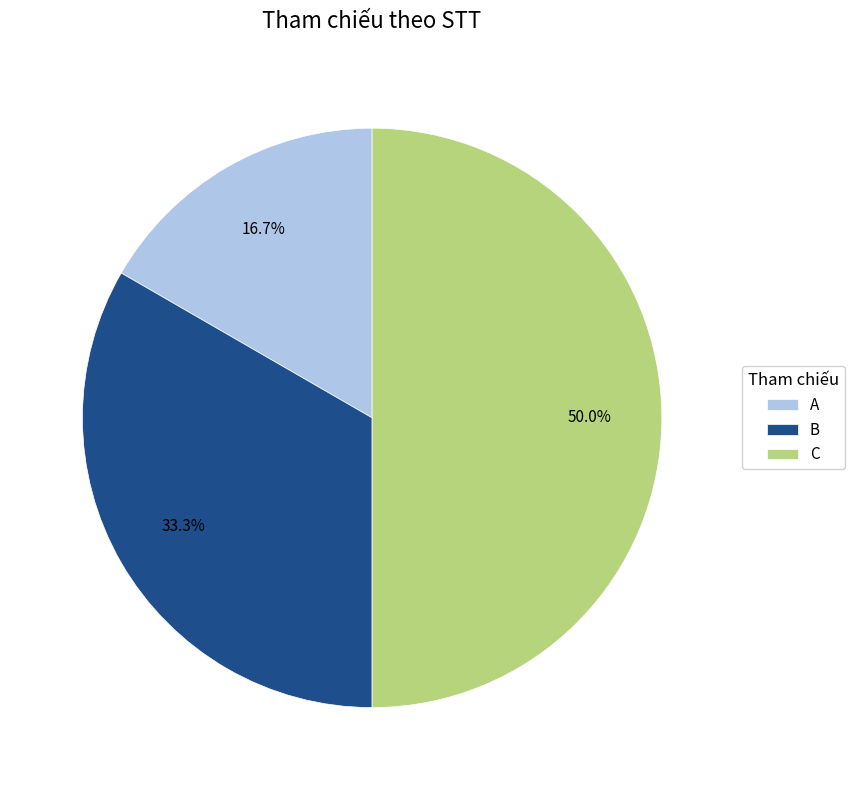

Does A represent more than half of the total?

No